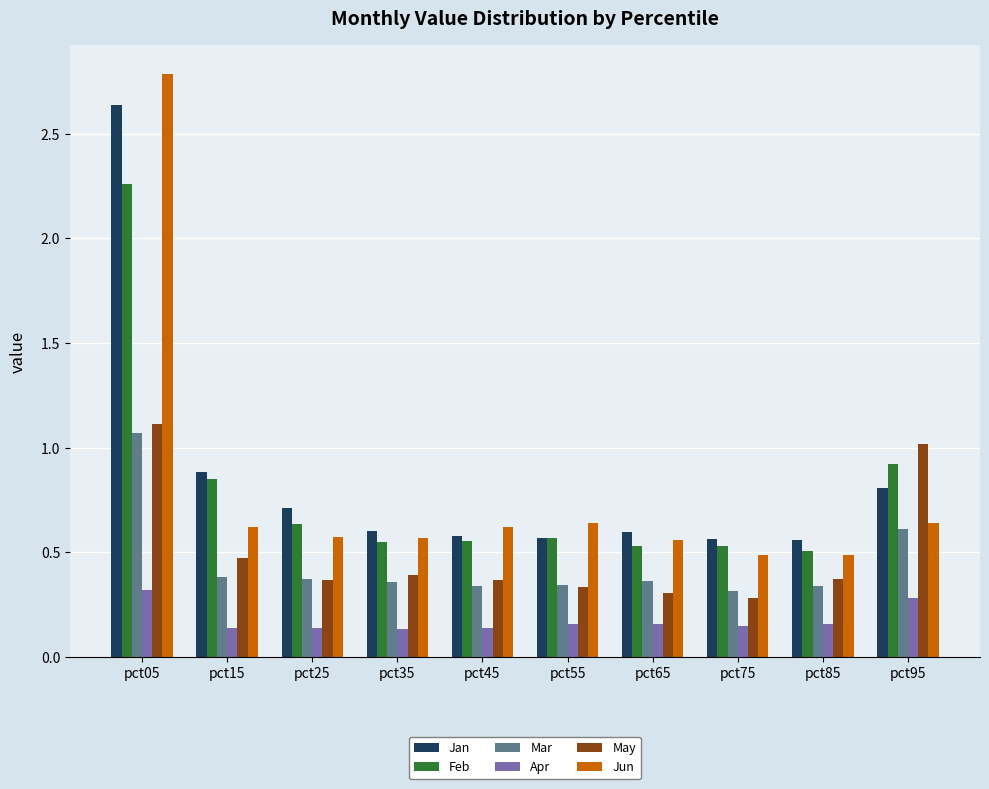

Which series has the widest spread of values?

Jun